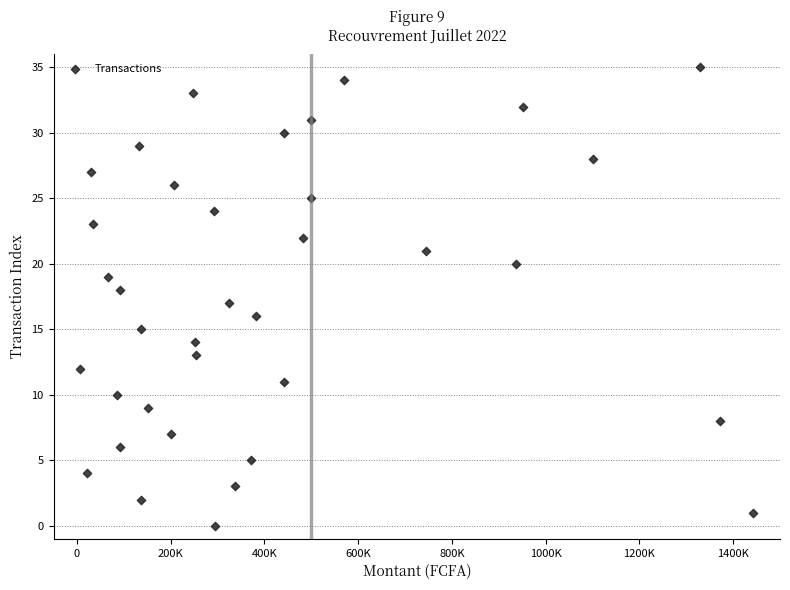

What is the range of Y values (max minus min)?

35